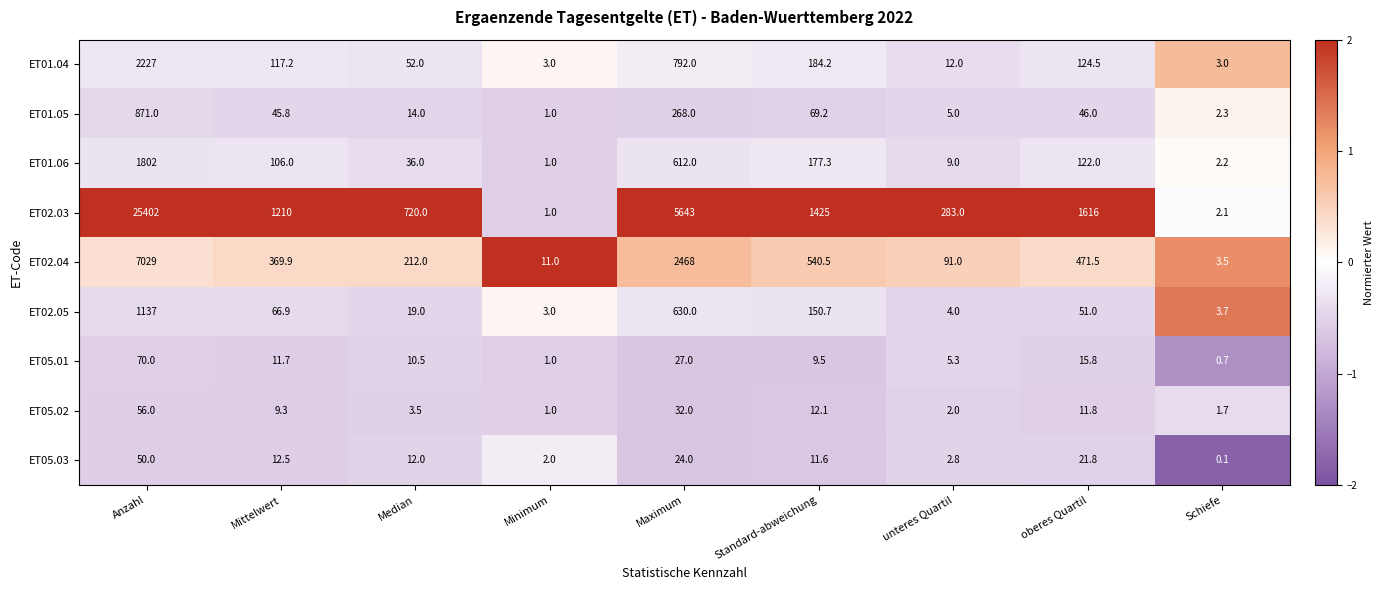

Which series has the largest total across all categories?

ET02.03